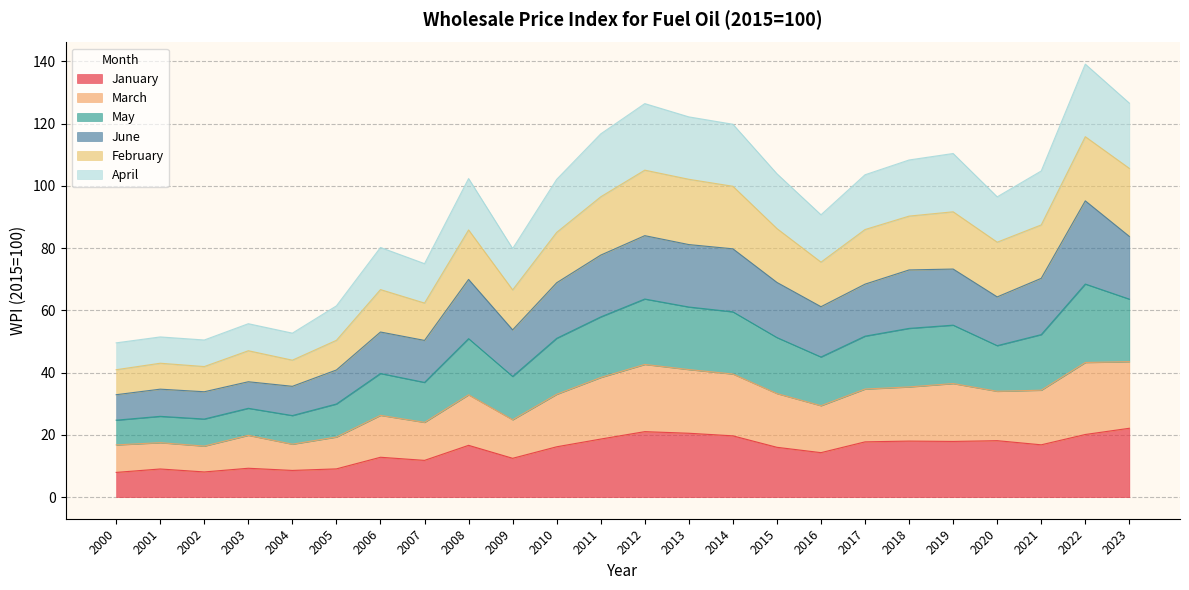

The March series shows 20.0 at 2013. True or false?

False